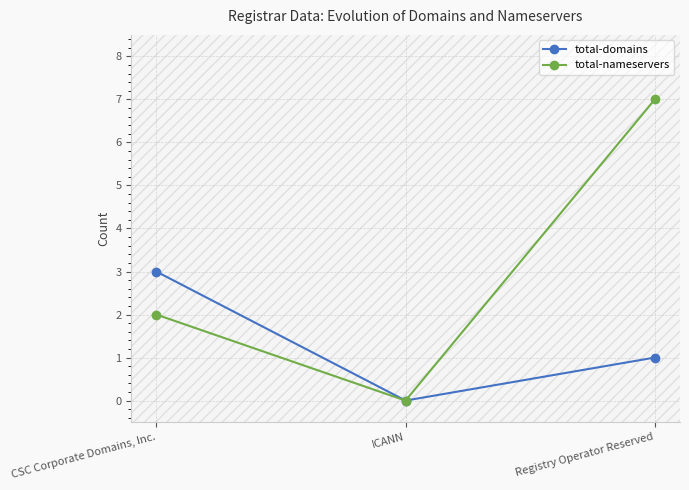

What is the label of the 1st point from the left?

CSC Corporate Domains, Inc.